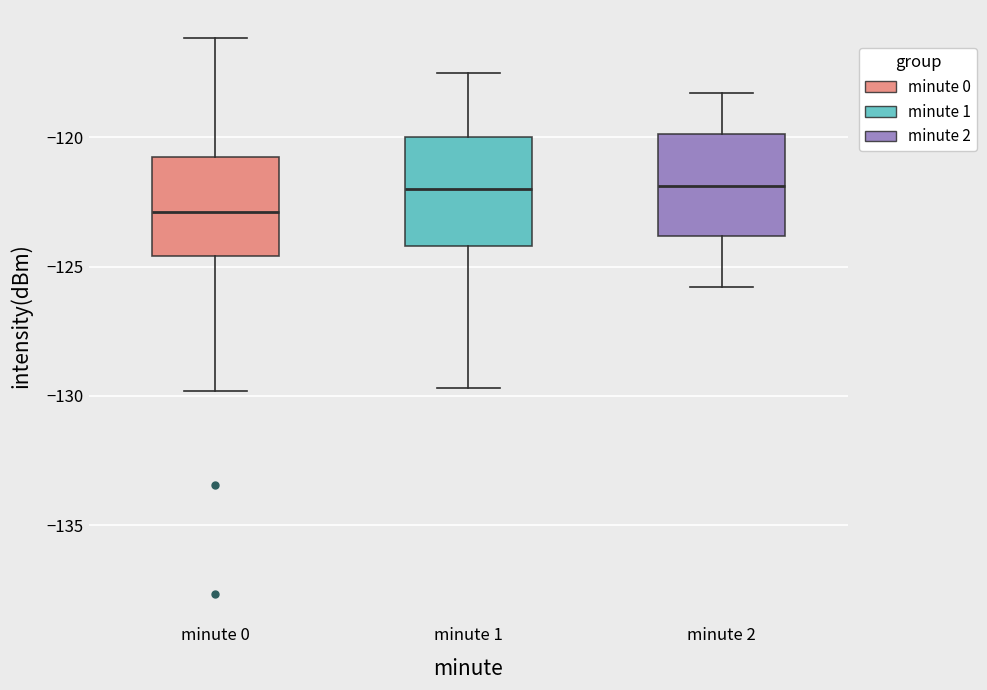

Where does the median line of the box for minute 2 sit on the y-axis? The values are not printed on the chart, so give them approximately, as read against the axis.

-122.0